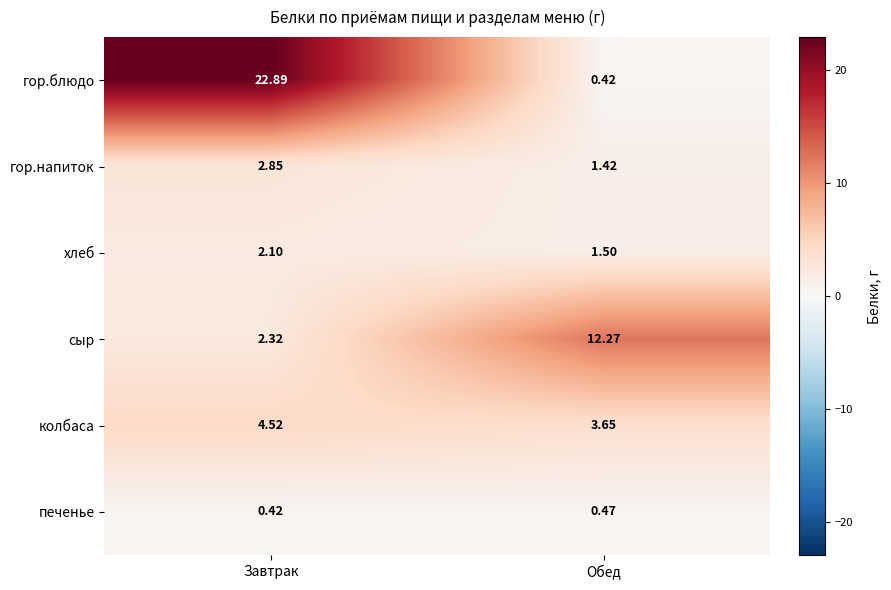

Which series changed the most between Завтрак and Обед?

гор.блюдо